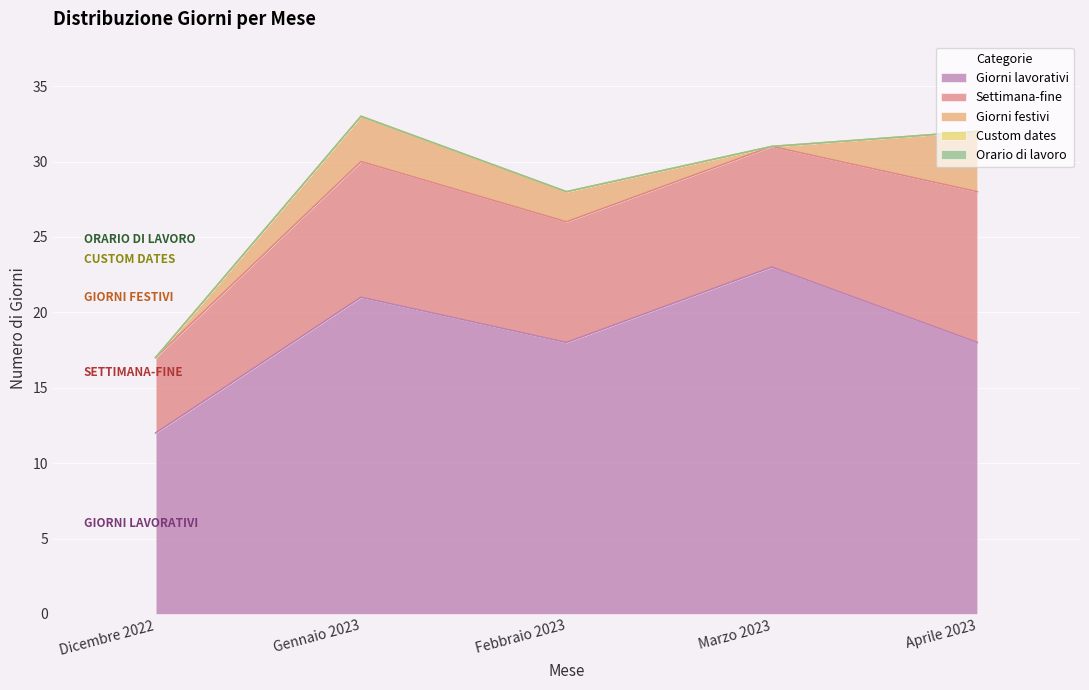

True or false: Giorni lavorativi and Orario di lavoro intersect in this chart.

False